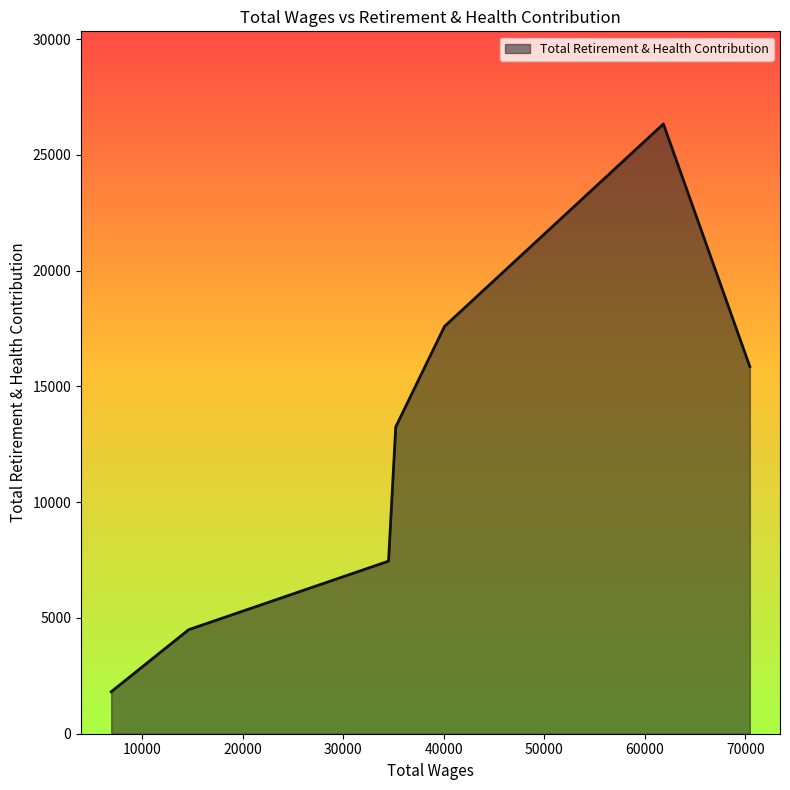

What is the maximum value shown in the chart?

26342